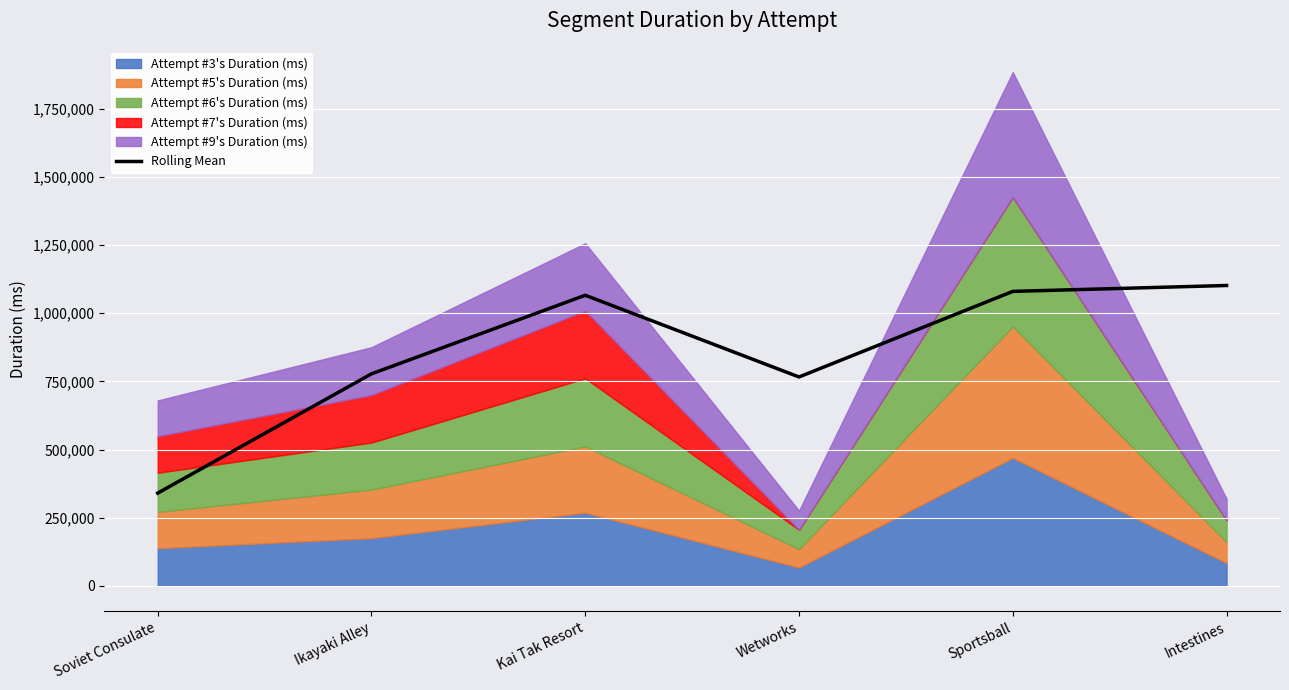

List the labels in order of value, smallest first.

Soviet Consulate, Wetworks, Ikayaki Alley, Kai Tak Resort, Sportsball, Intestines